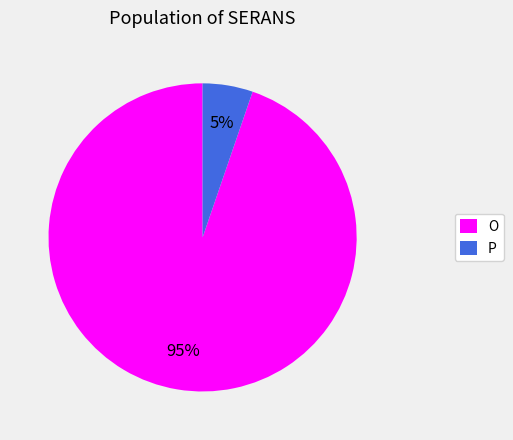

To the nearest percent, what portion does P represent?

5%